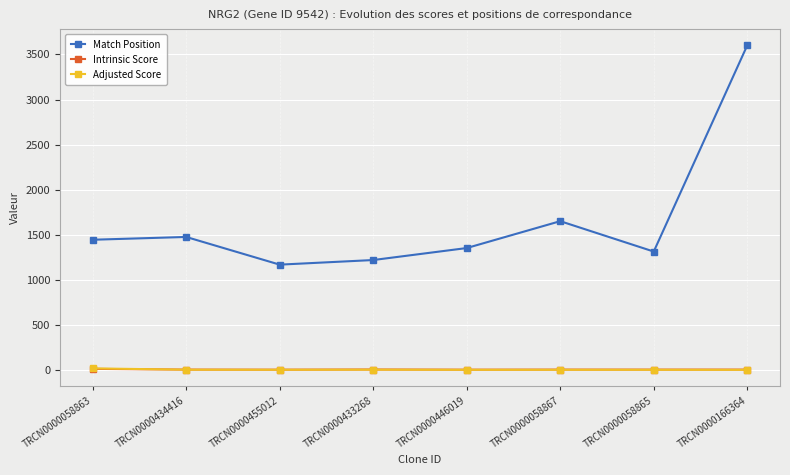

Is this an area chart (filled region under the line)?

No